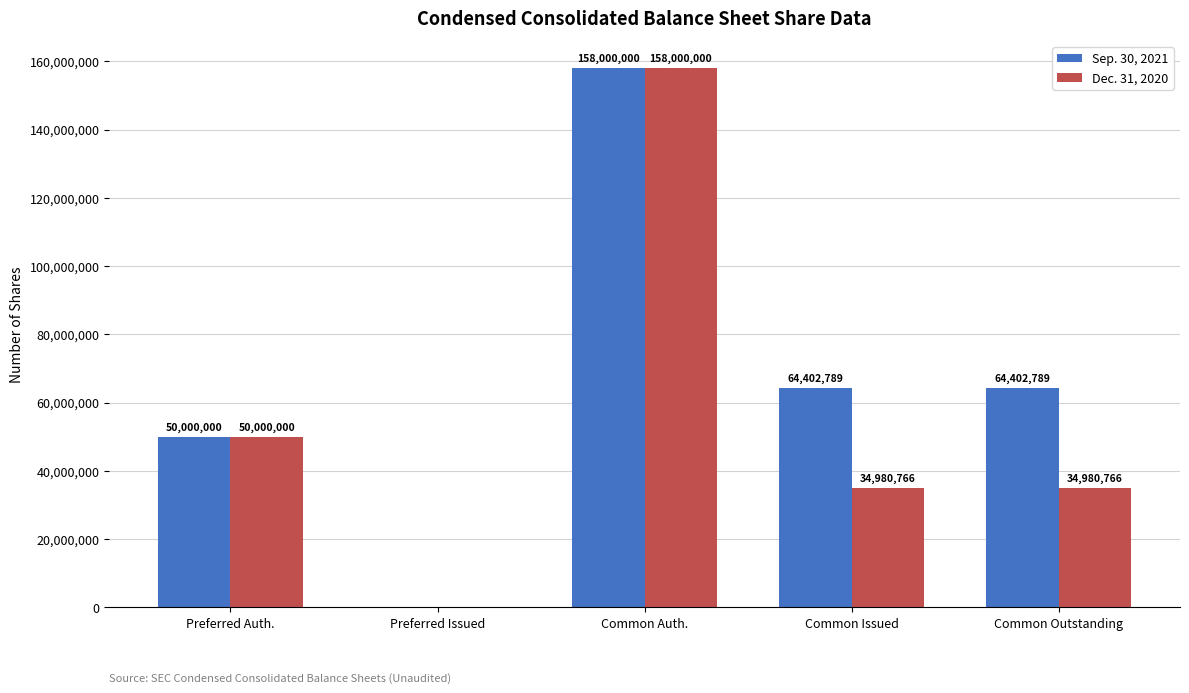

Reading left to right, what are all the values shown in this chart?

Sep. 30, 2021: 50000000	0	158000000	64402789	64402789
Dec. 31, 2020: 50000000	0	158000000	34980766	34980766